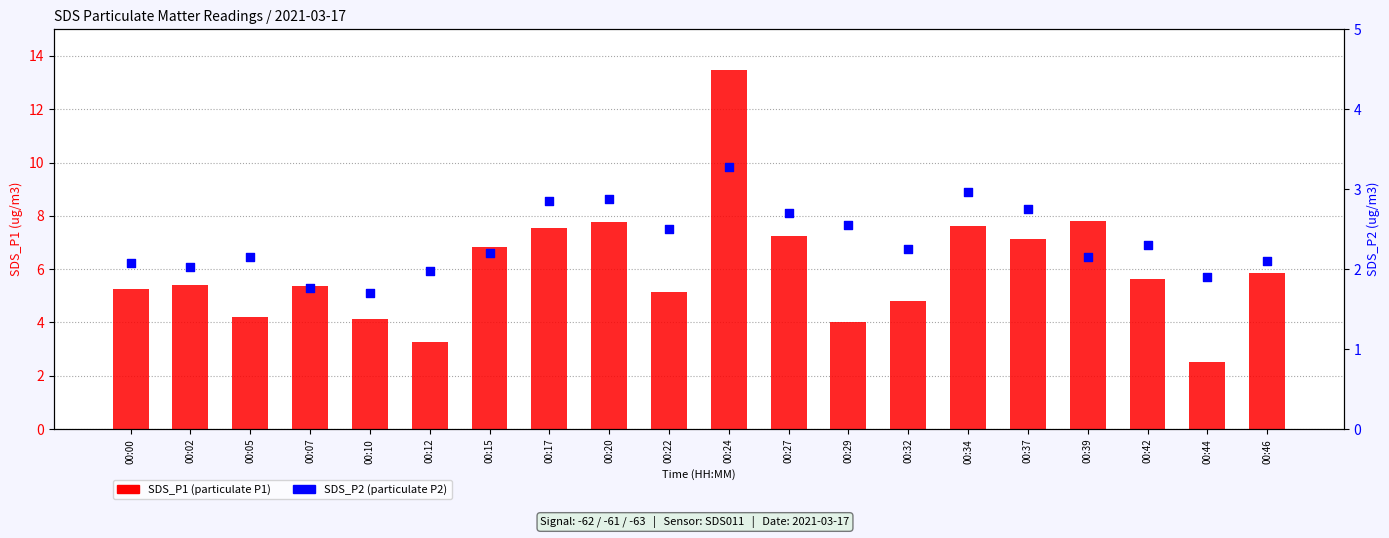

What is the total value across all series at 00:00?

7.3